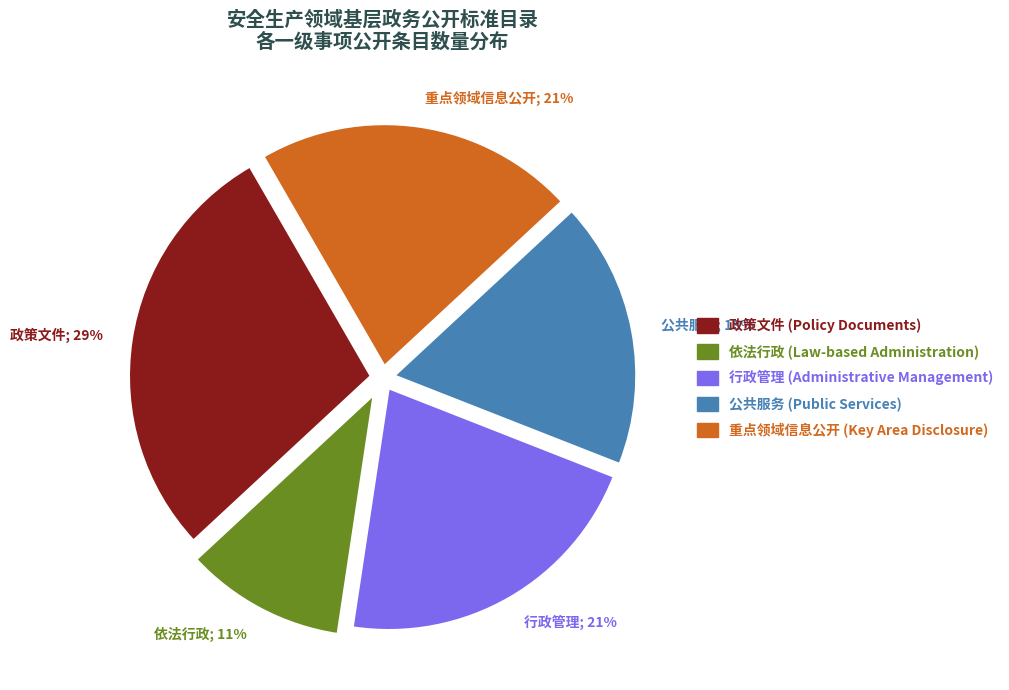

To the nearest percent, what percentage of the pie is 公共服务?

18%